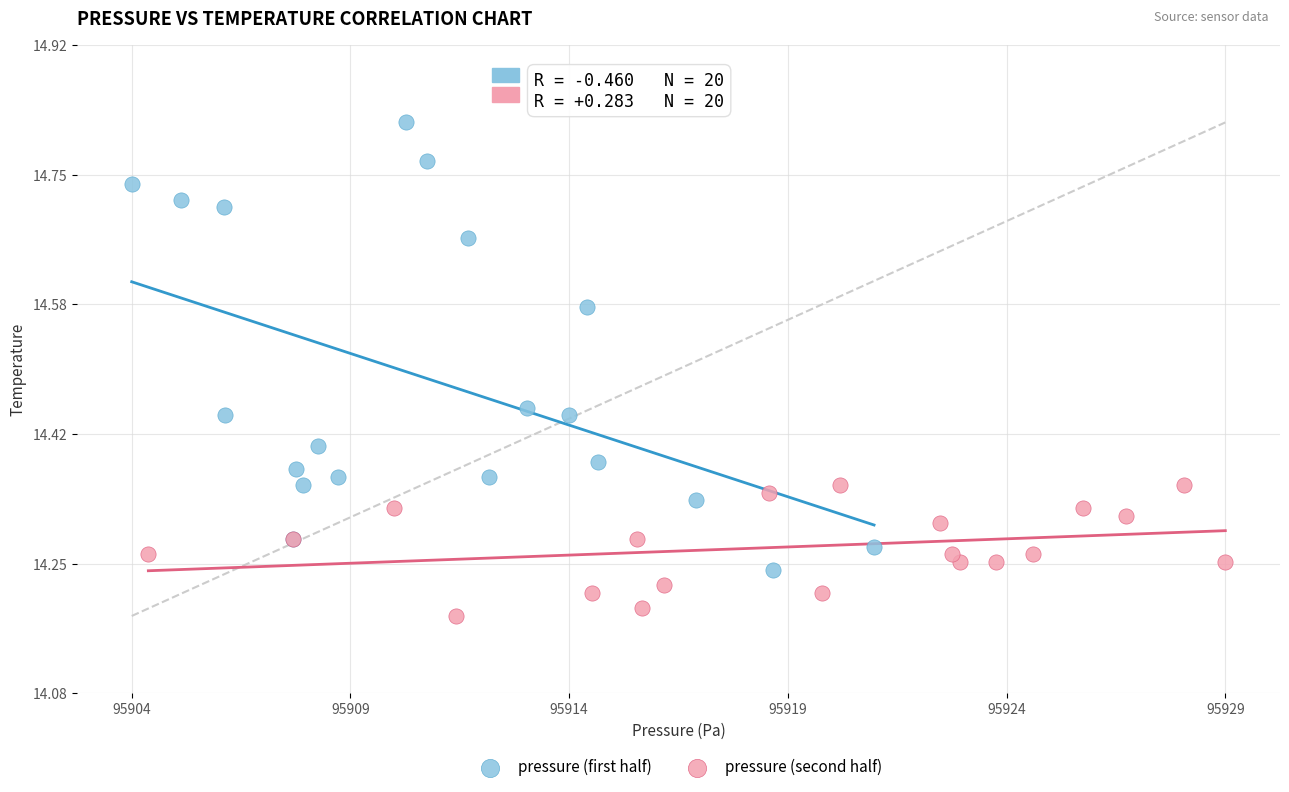

Which series reaches the minimum Y coordinate?

pressure (second half)